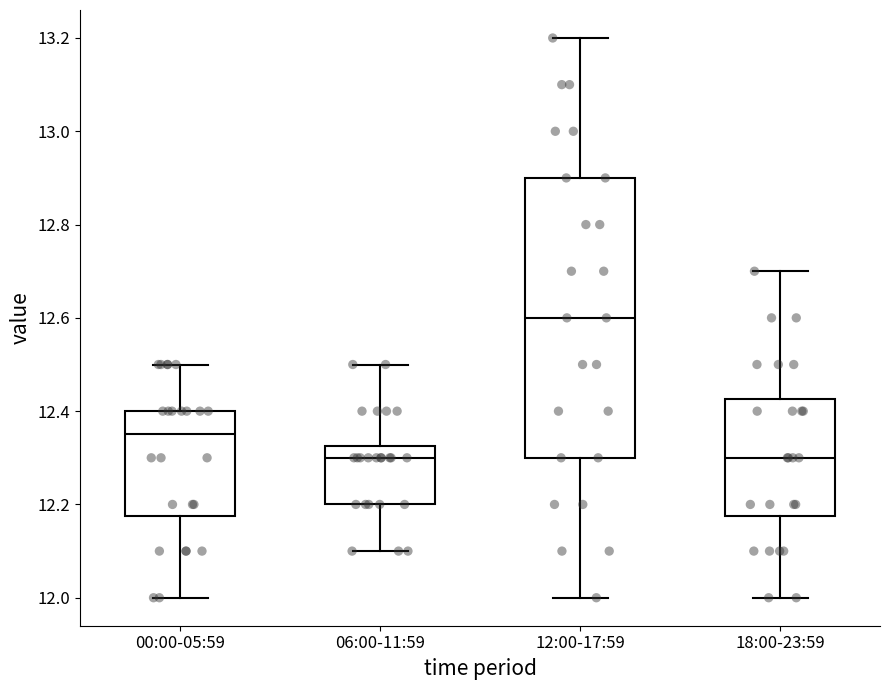

Where is the lower edge of the box for 00:00-05:59 on the y-axis? The values are not printed on the chart, so give them approximately, as read against the axis.

12.18